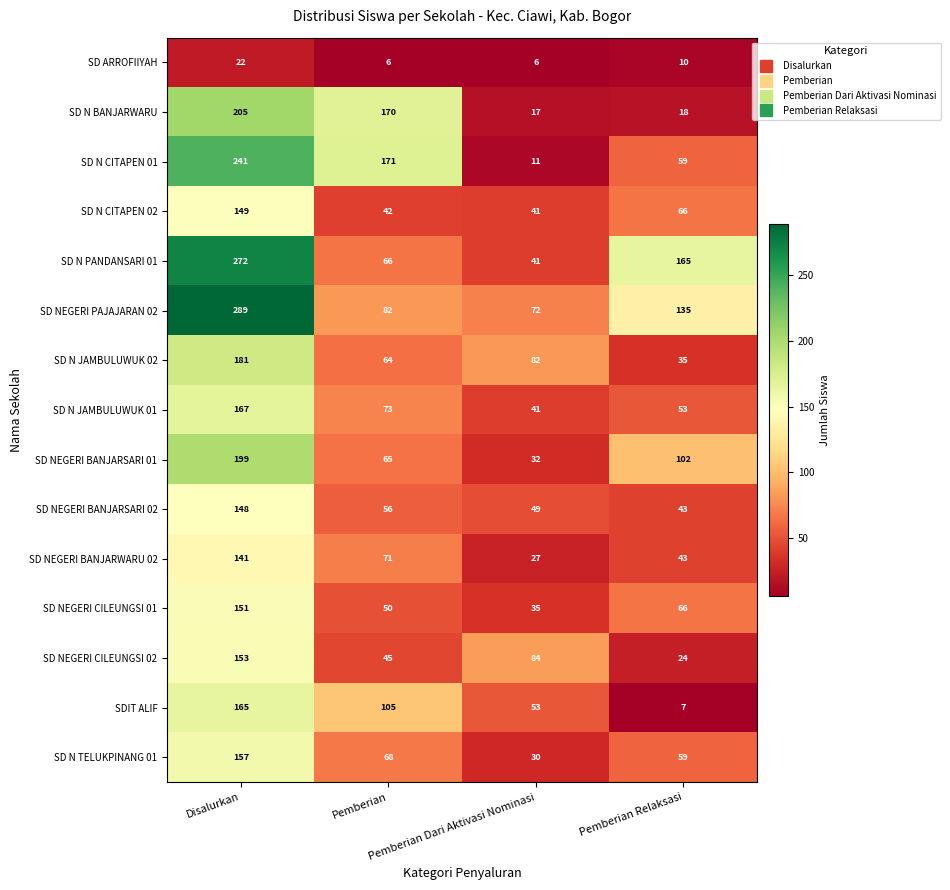

What is the minimum value for SD NEGERI PAJAJARAN 02?

72